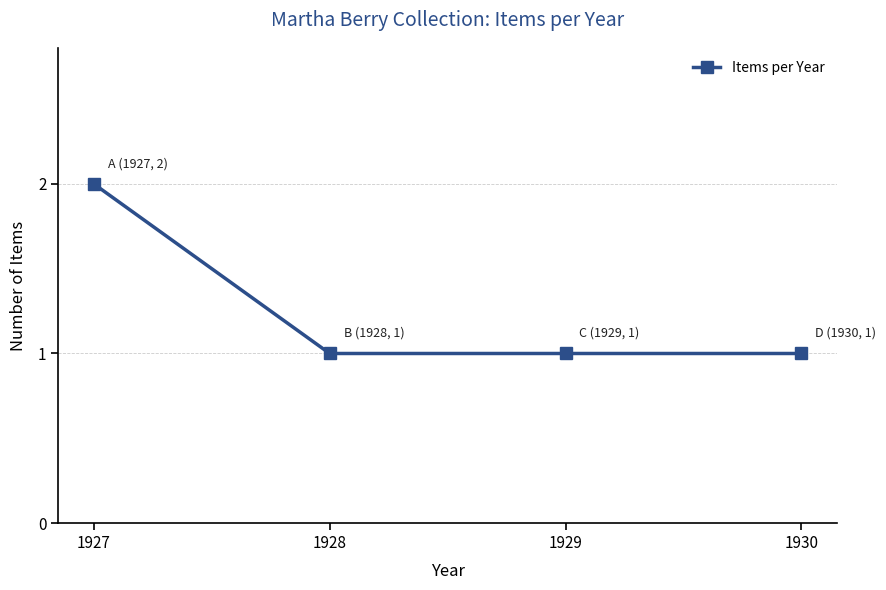

Read the value at 1929.

1